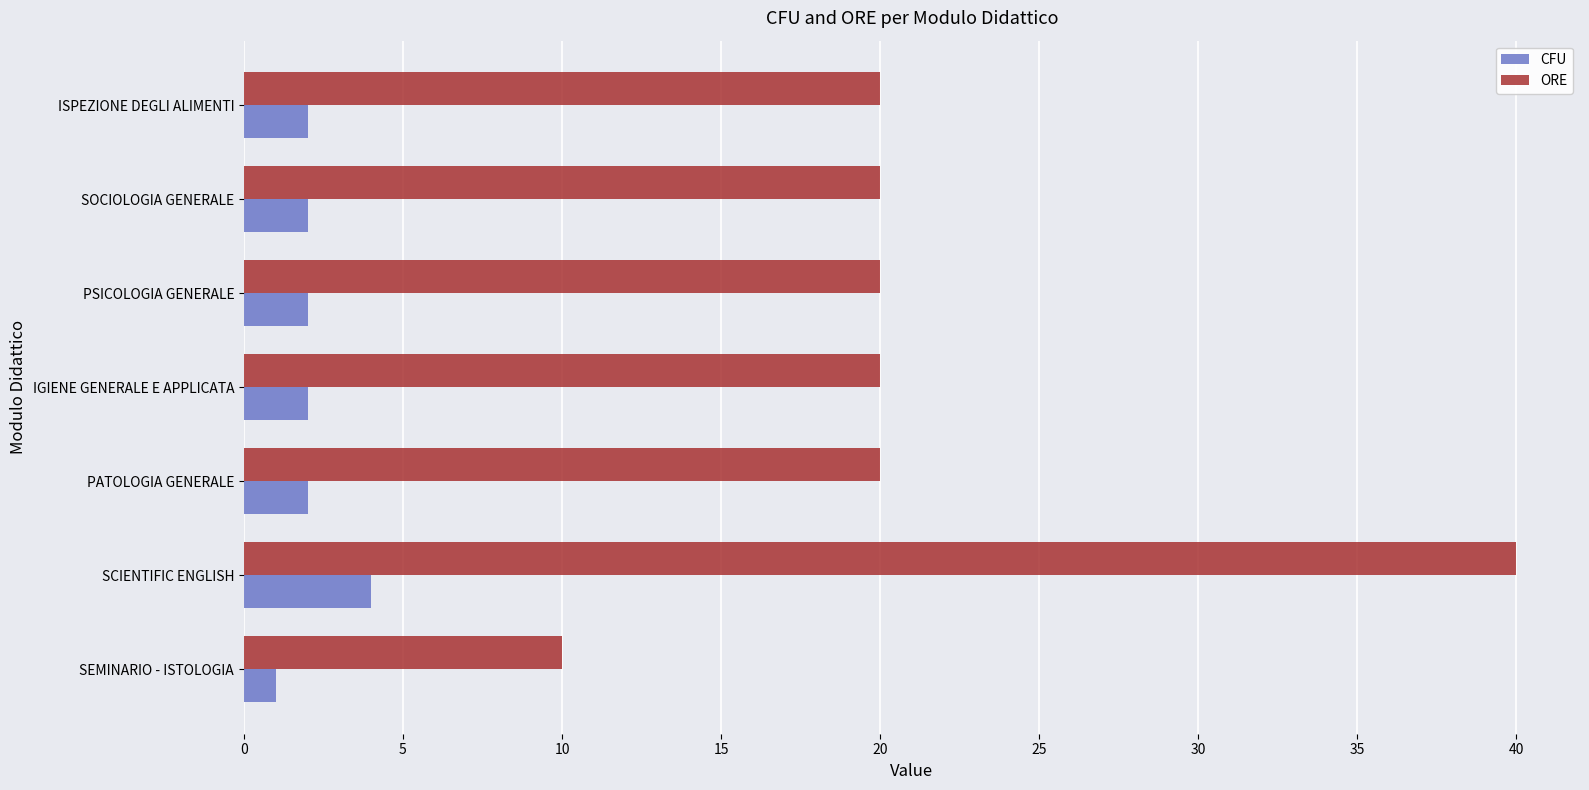

The value of ORE at IGIENE GENERALE E APPLICATA is 20. True or false?

True